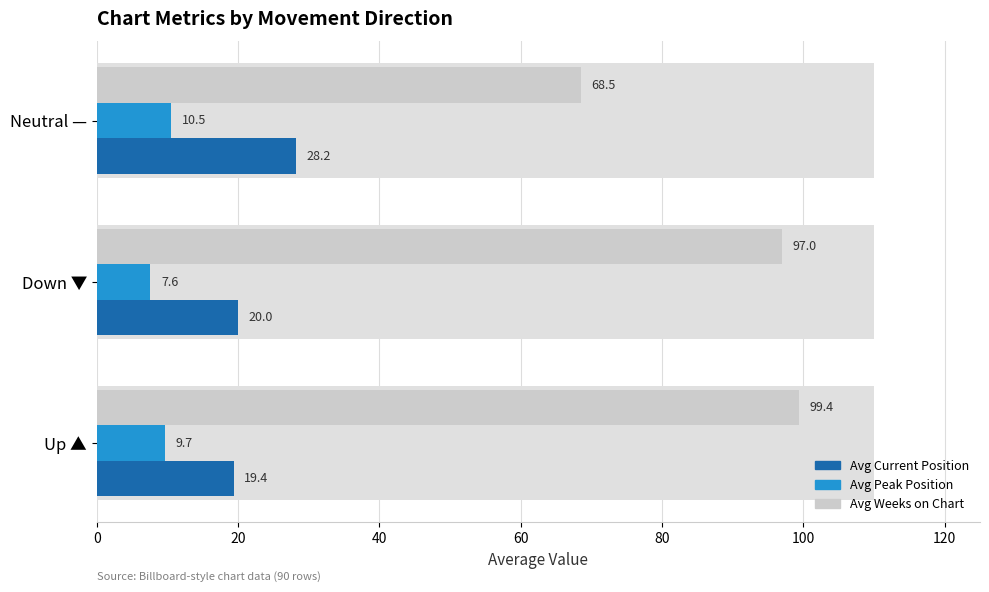

Is it true that Avg Weeks on Chart equals 68.5 at Neutral —?

True